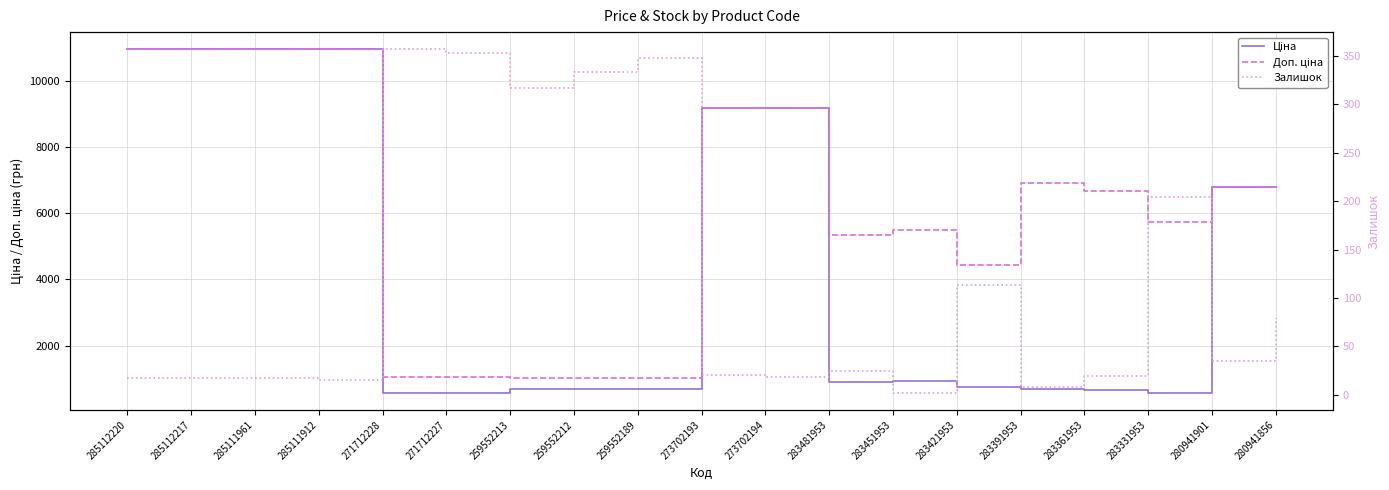

Where is Доп. ціна nearest to the value 5984?

283331953